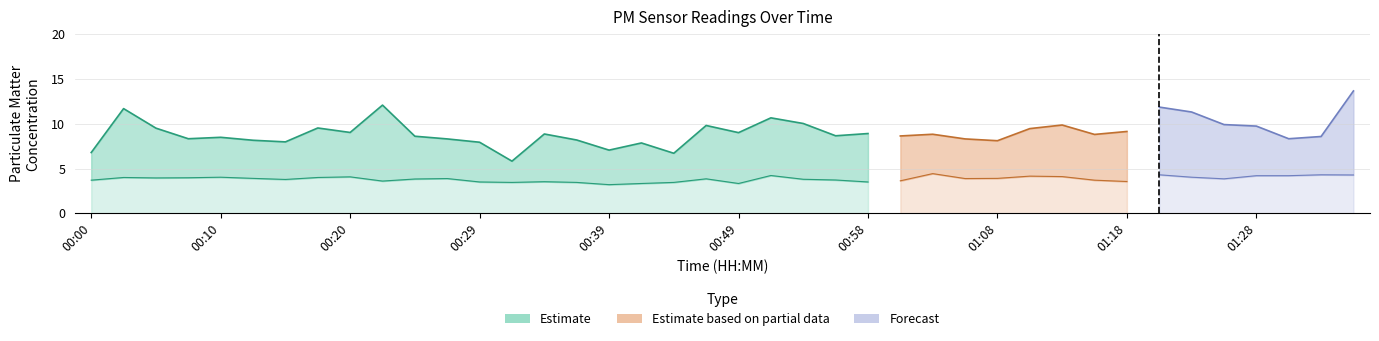

Reading right to left, transcribe all the data shown in this chart.

P1: 01:35=13.7	01:33=8.6	01:30=8.3	01:28=9.7	01:25=9.9	01:23=11.3	01:20=11.8	01:18=9.1	01:16=8.8	01:13=9.8	01:11=9.4	01:08=8.1	01:06=8.3	01:03=8.8	01:01=8.6	00:58=8.9	00:56=8.7	00:54=10.0	00:51=10.7	00:49=9.0	00:46=9.8	00:44=6.7	00:41=7.8	00:39=7.0	00:37=8.2	00:34=8.8	00:32=5.8	00:29=7.9	00:27=8.3	00:24=8.6	00:22=12.1	00:20=9.0	00:17=9.5	00:15=8.0	00:12=8.2	00:10=8.5	00:07=8.3	00:05=9.5	00:03=11.7	00:00=6.8
P2: 01:35=4.3	01:33=4.3	01:30=4.2	01:28=4.2	01:25=3.9	01:23=4.0	01:20=4.3	01:18=3.5	01:16=3.7	01:13=4.1	01:11=4.2	01:08=3.9	01:06=3.9	01:03=4.4	01:01=3.6	00:58=3.5	00:56=3.7	00:54=3.8	00:51=4.2	00:49=3.3	00:46=3.9	00:44=3.5	00:41=3.3	00:39=3.2	00:37=3.5	00:34=3.5	00:32=3.5	00:29=3.5	00:27=3.9	00:24=3.8	00:22=3.6	00:20=4.1	00:17=4.0	00:15=3.8	00:12=3.9	00:10=4.0	00:07=4.0	00:05=4.0	00:03=4.0	00:00=3.7